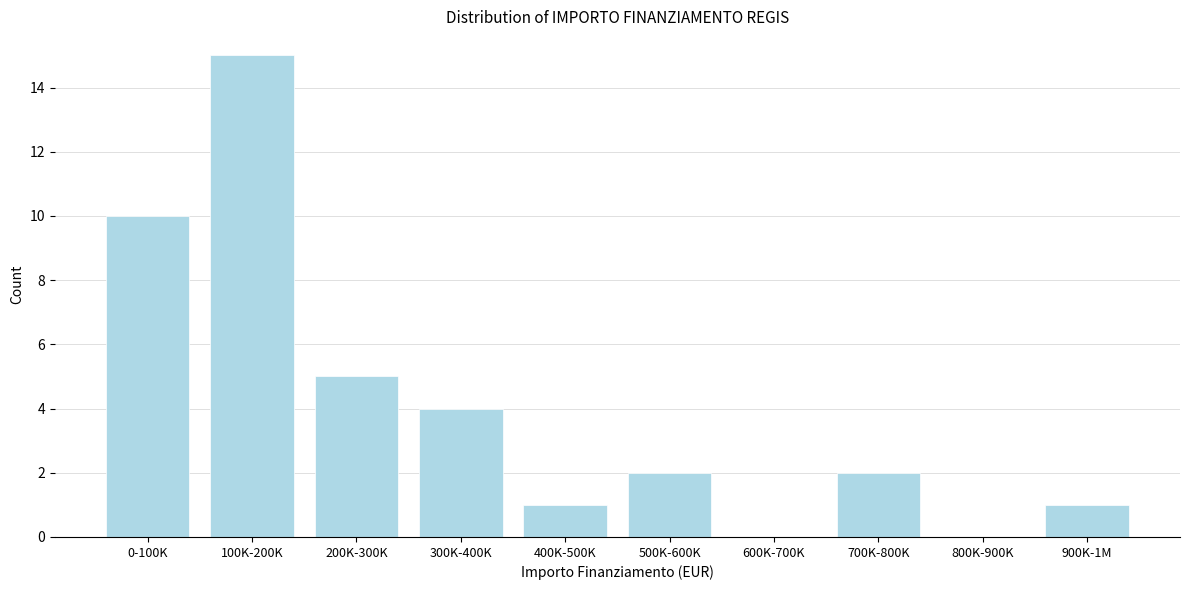

Reading right to left, transcribe all the data shown in this chart.

900K-1M=1	800K-900K=0	700K-800K=2	600K-700K=0	500K-600K=2	400K-500K=1	300K-400K=4	200K-300K=5	100K-200K=15	0-100K=10